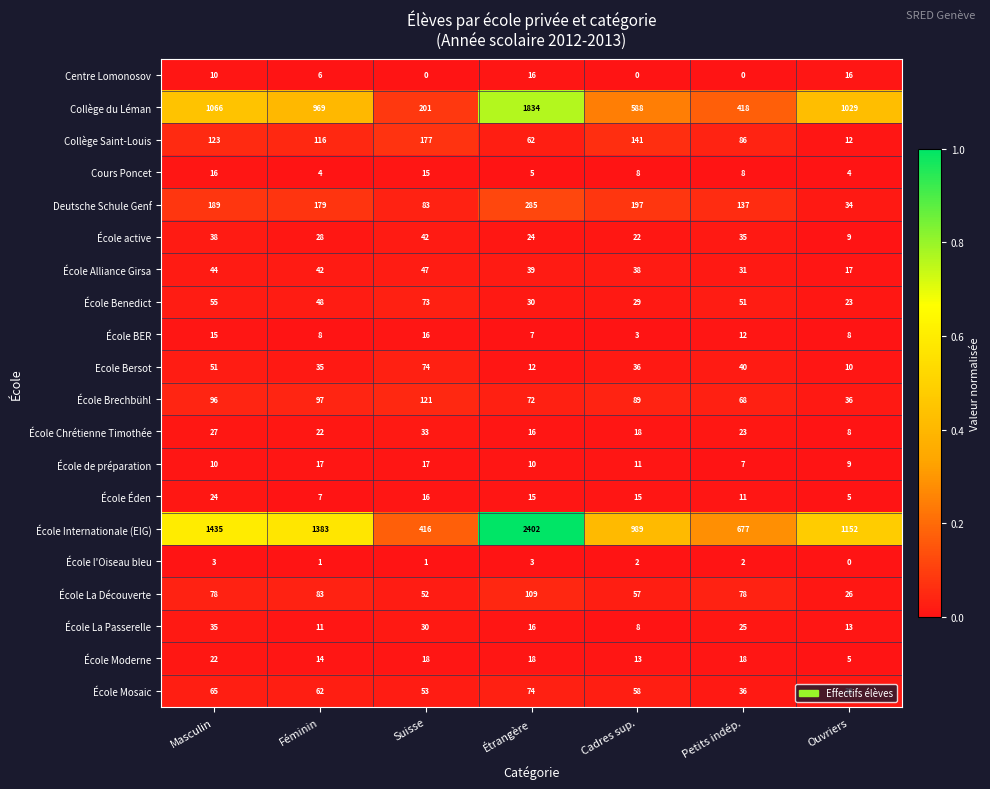

List the labels in order of École active value, smallest first.

Ouvriers, Cadres sup., Étrangère, Féminin, Petits indép., Masculin, Suisse